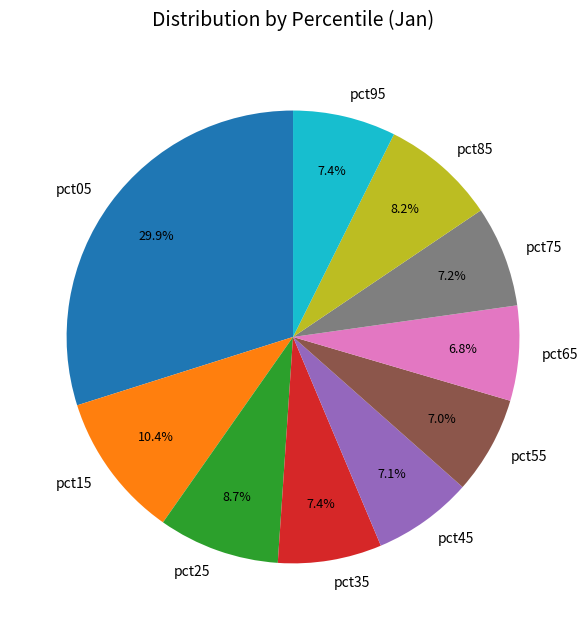

Which has a higher value, pct25 or pct65?

pct25